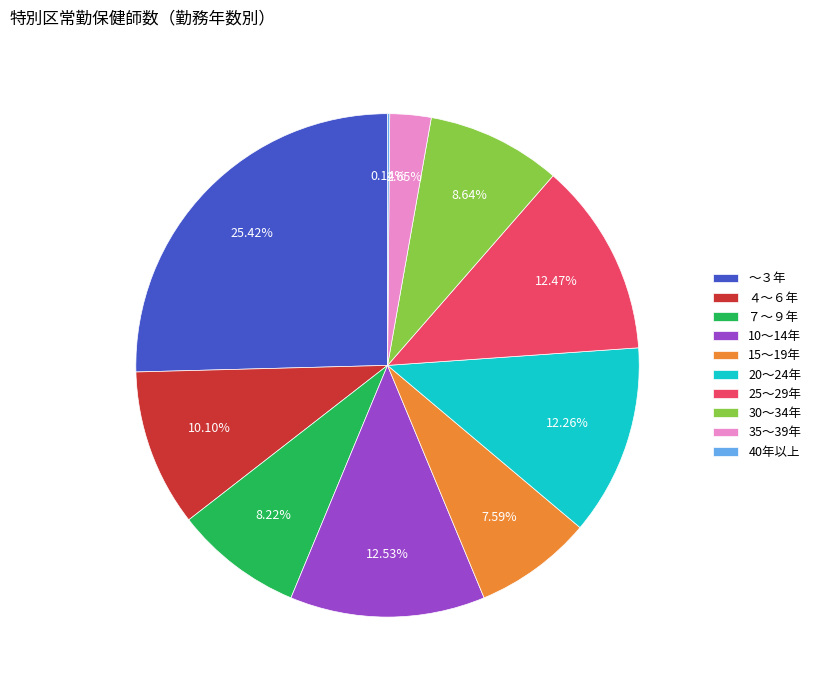

What is the ratio of the value at 25～29年 to the value at ～３年?

0.5